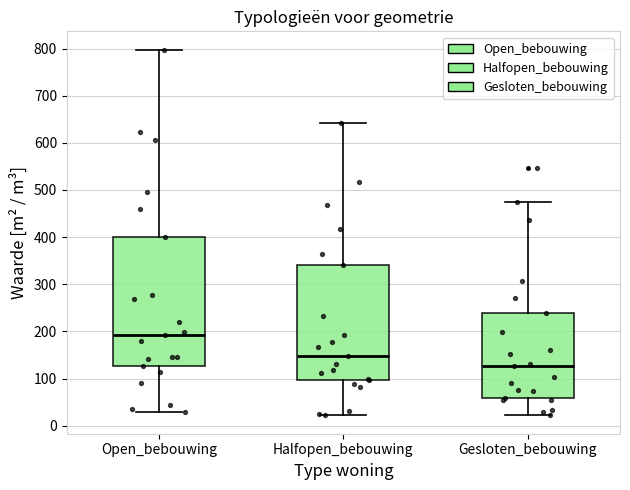

Reading left to right, transcribe this box plot: for each box, give where its median line is, the range the box spans, and where its two whiskers end, as read against the y-axis. The values are not printed on the chart, so give them approximately, as read against the axis.

Open_bebouwing: median 190, box 130 to 400, whiskers 30 to 800
Halfopen_bebouwing: median 150, box 100 to 340, whiskers 20 to 640
Gesloten_bebouwing: median 130, box 60 to 240, whiskers 20 to 480